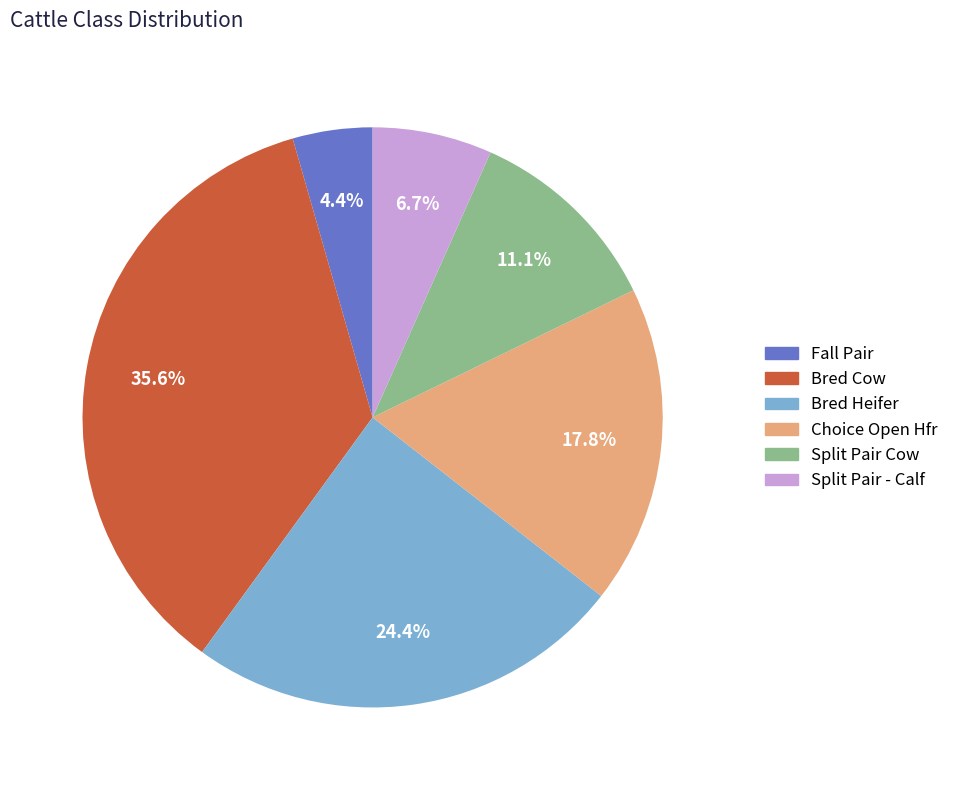

True or false: Split Pair Cow accounts for 19% of the total.

False